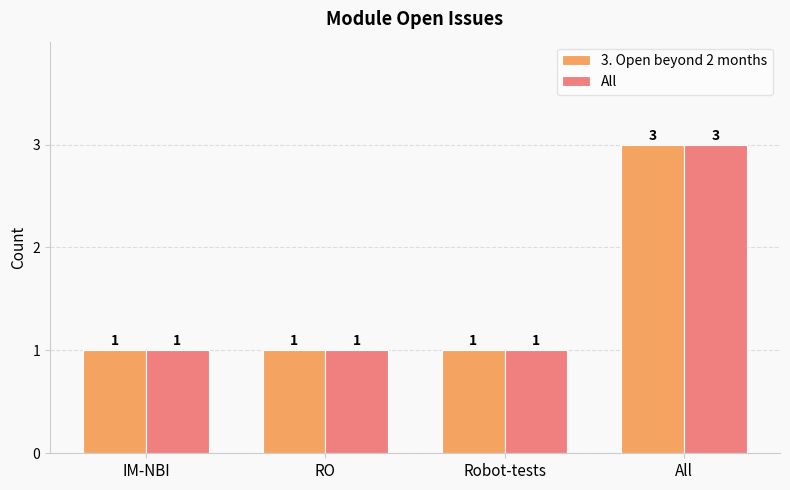

At which label does 3. Open beyond 2 months reach its peak?

All